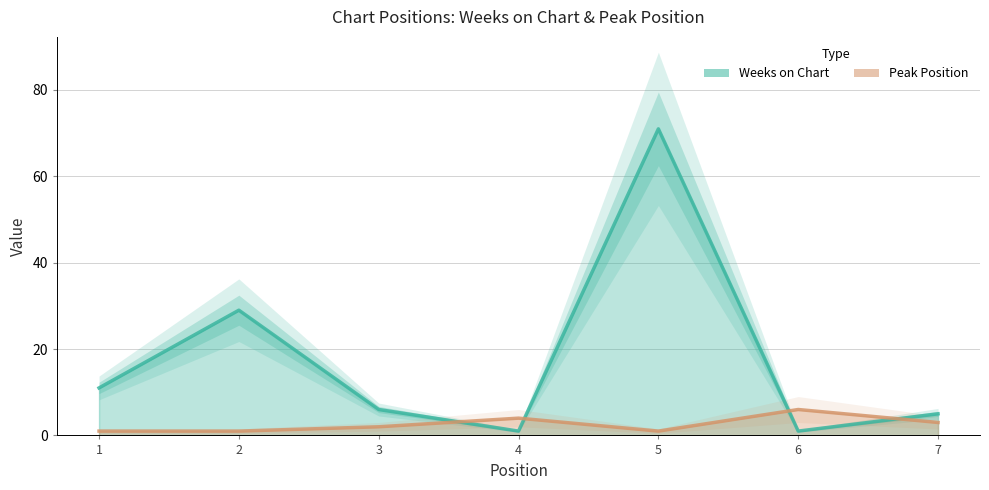

At which category does Weeks on Chart reach its first local valley?

4